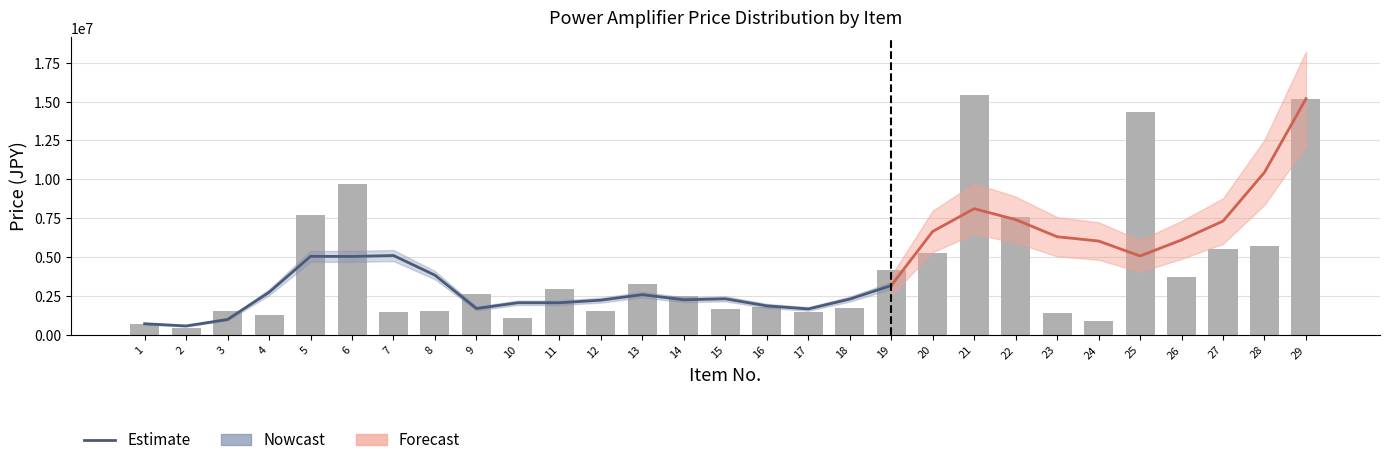

List the labels in order of value, smallest first.

2, 1, 24, 10, 4, 23, 7, 17, 3, 8, 12, 15, 18, 16, 14, 9, 11, 13, 26, 19, 20, 27, 28, 22, 5, 6, 25, 29, 21